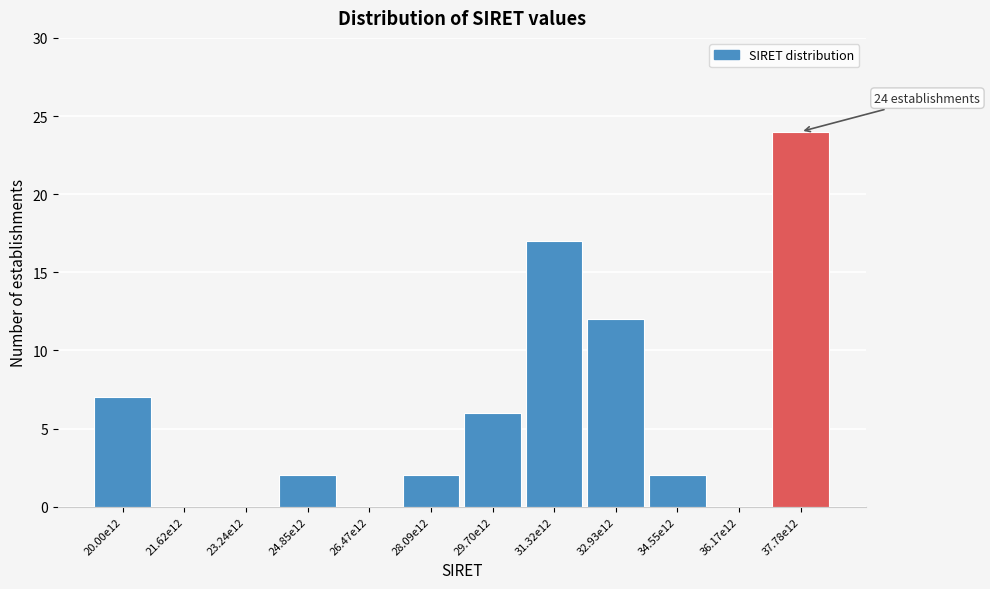

Reading right to left, extract all data points from this chart.

37.78e12=24	36.17e12=0	34.55e12=2	32.93e12=12	31.32e12=17	29.70e12=6	28.09e12=2	26.47e12=0	24.85e12=2	23.24e12=0	21.62e12=0	20.00e12=7